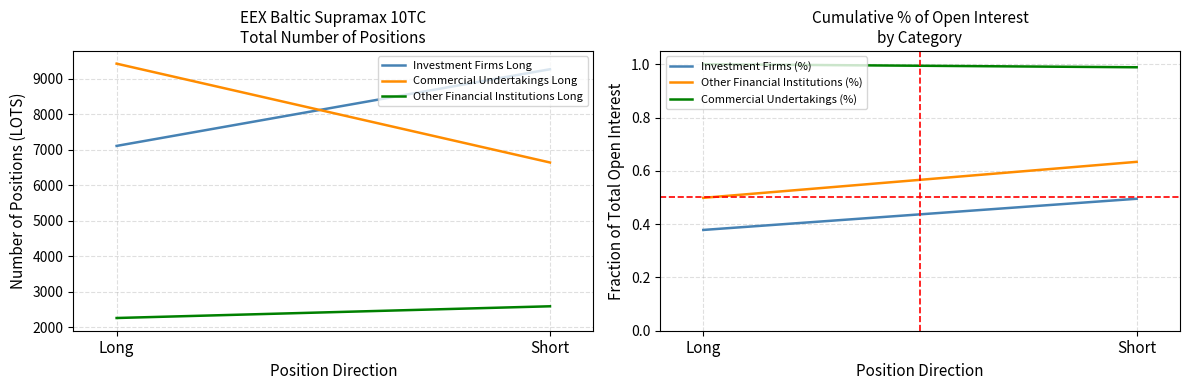

How many lines are shown in the chart?

6